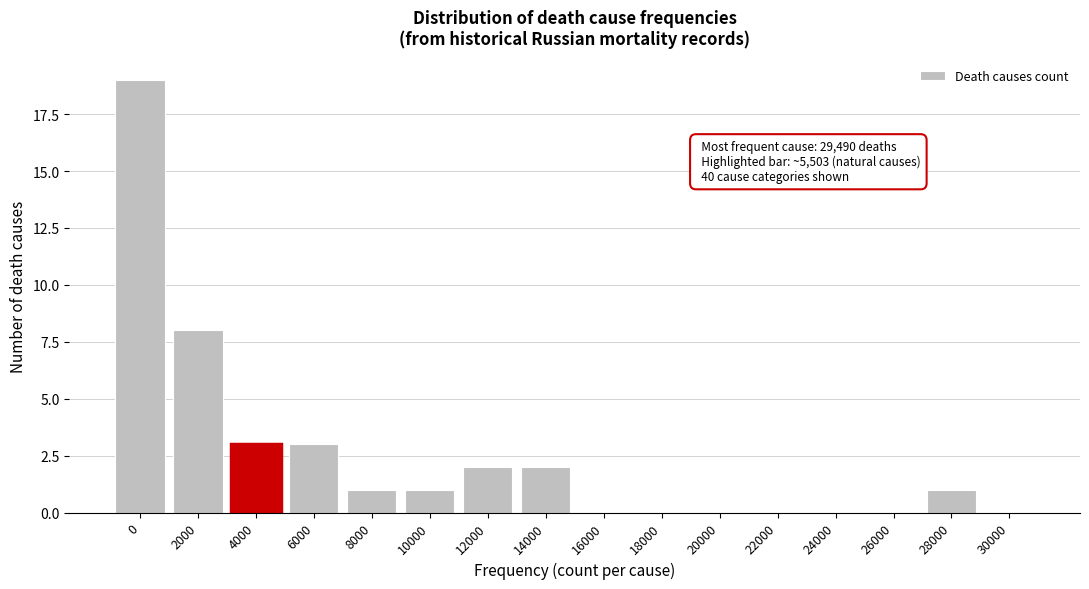

Reading left to right, what are all the values shown in this chart?

0=19	2000=8	4000=3	6000=3	8000=1	10000=1	12000=2	14000=2	16000=0	18000=0	20000=0	22000=0	24000=0	26000=0	28000=1	30000=0